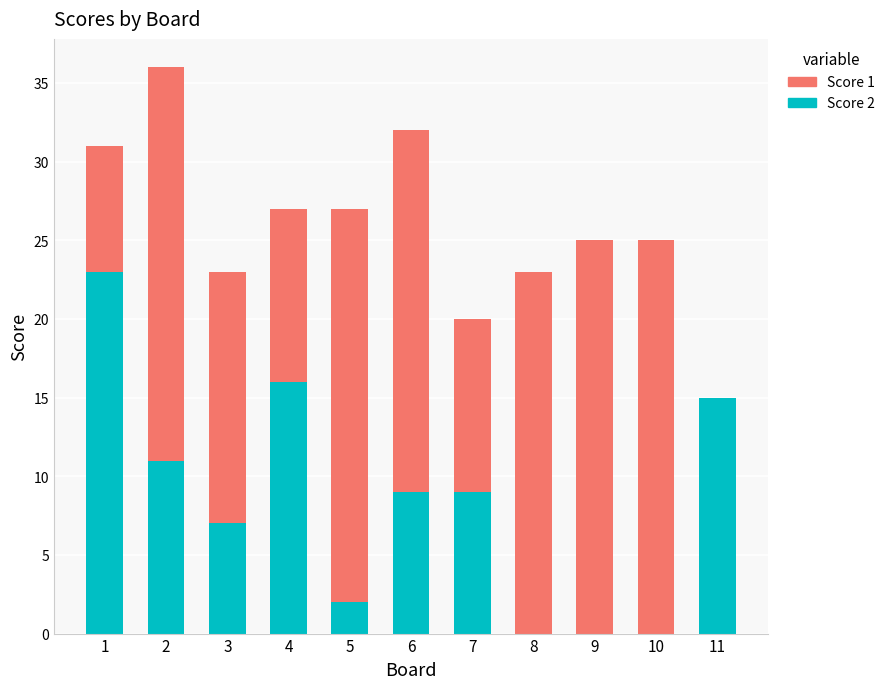

True or false: Score 2 has a value of 5 at 7.

False